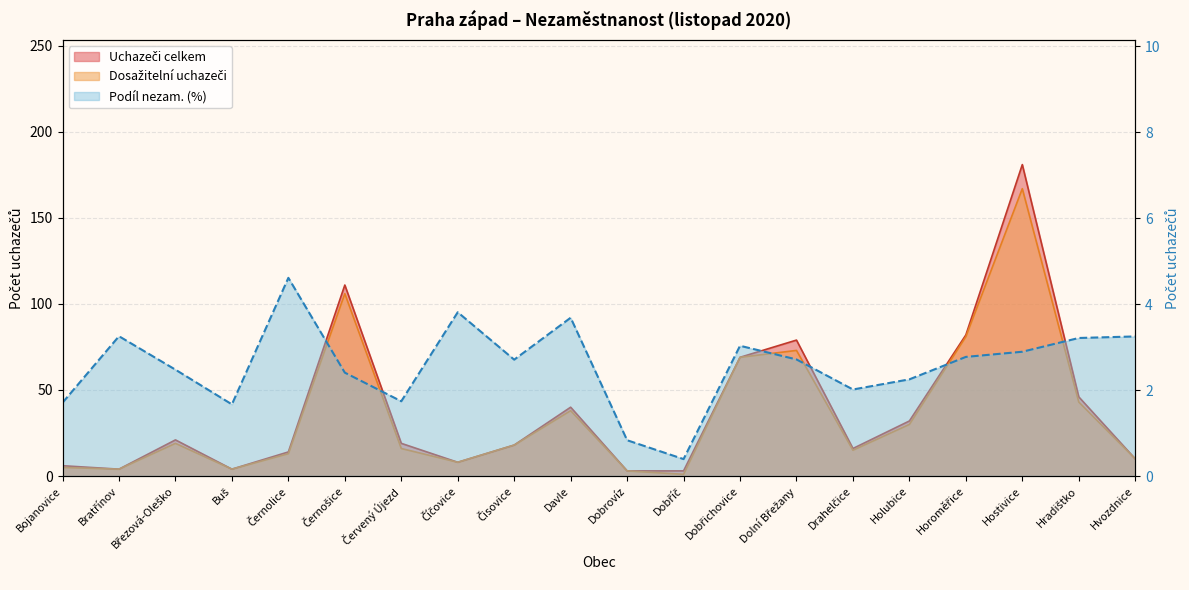

What is the label of the 8th point from the right?

Dobřichovice